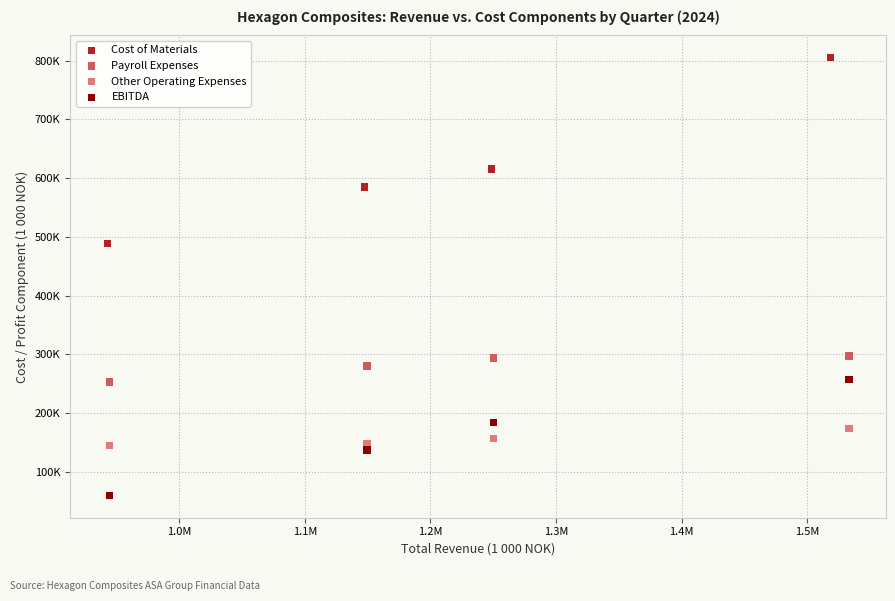

What are all the series names shown in the legend?

Cost of Materials, Payroll Expenses, Other Operating Expenses, EBITDA